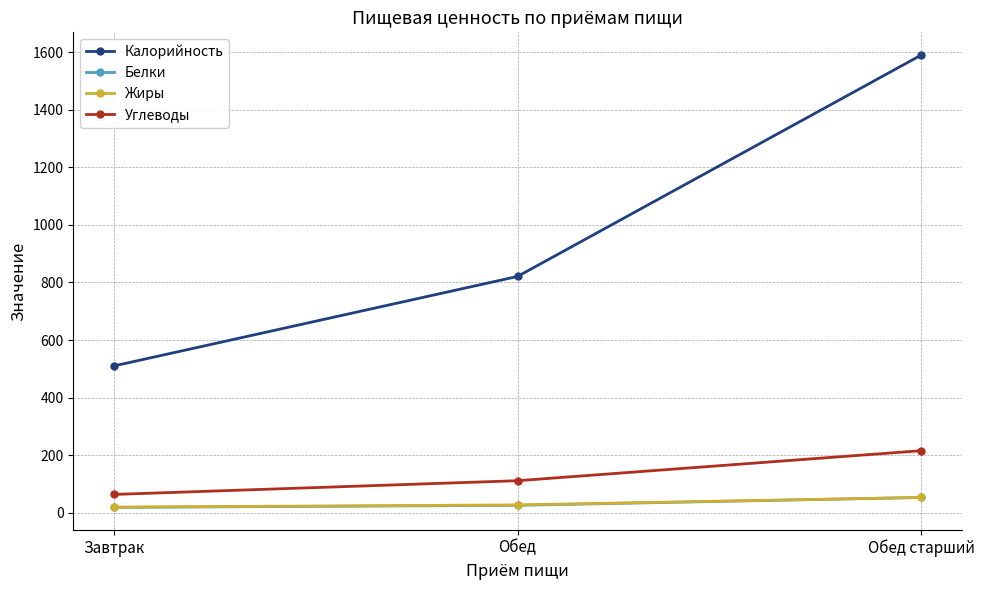

True or false: Углеводы has a value of 64.1 at Завтрак.

True